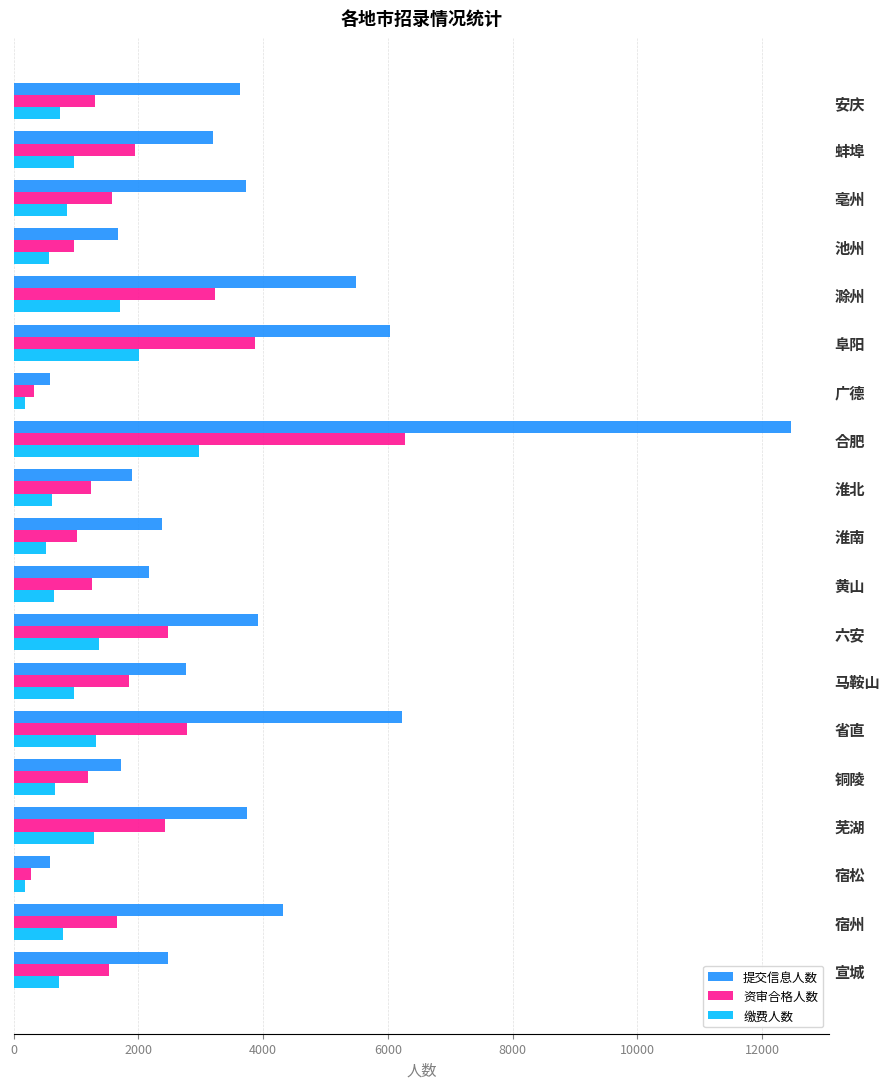

How many data points in 提交信息人数 are less than 3202?

9